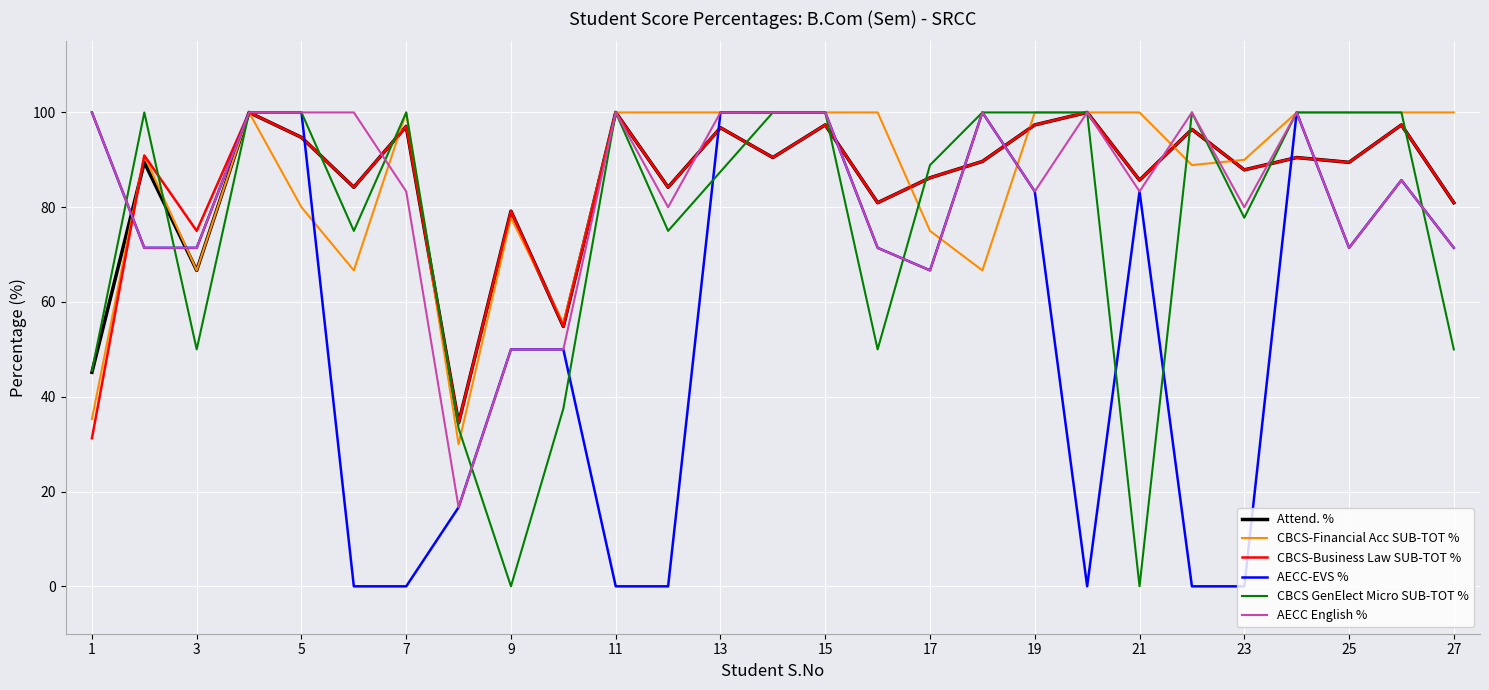

Does the chart display data point markers on the line(s)?

No